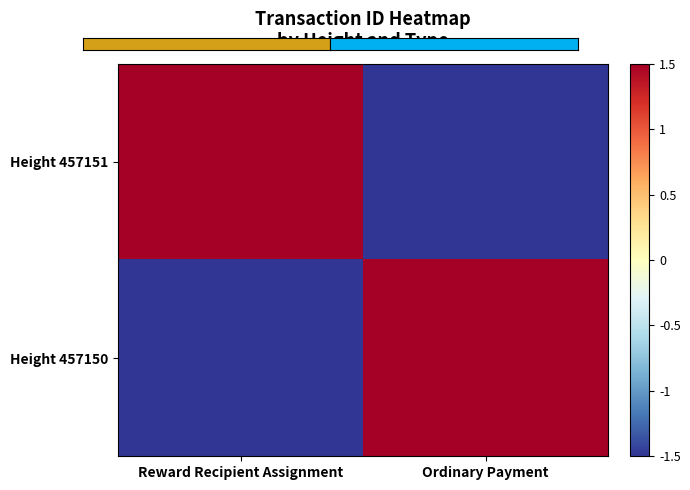

Reading left to right, what are all the values shown in this chart?

Height 457151: Reward Recipient Assignment=1.5	Ordinary Payment=-1.5
Height 457150: Reward Recipient Assignment=-1.5	Ordinary Payment=1.5